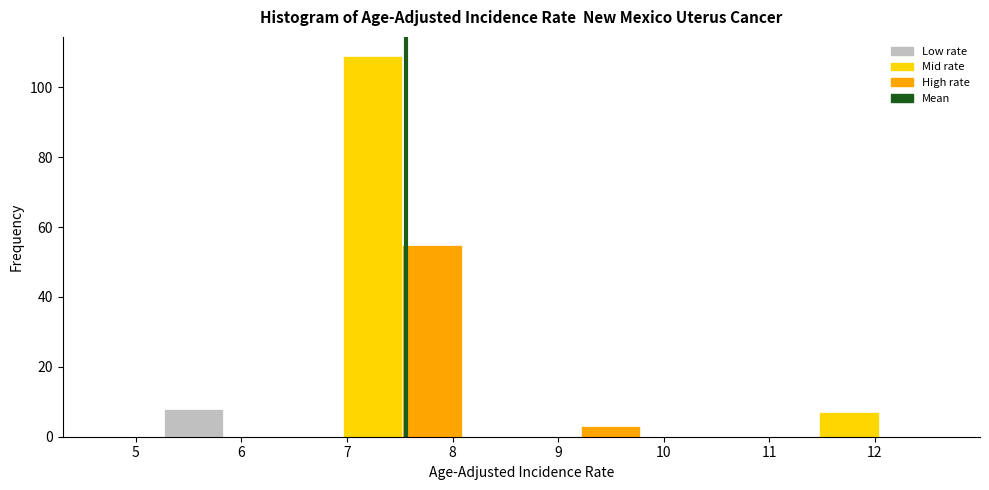

Reading left to right, list every bar in this chart as the range it spans on the x-axis followed by its height. Neither the bar edges nor the heights are printed on the chart, so give them approximately, as read against the axes.

4.7 to 5.3: 0
5.3 to 5.8: 8
5.8 to 6.4: 0
6.4 to 7.0: 0
7.0 to 7.5: 110
7.5 to 8.1: 56
8.1 to 8.7: 0
8.7 to 9.2: 0
9.2 to 9.8: 4
9.8 to 10.3: 0
10.3 to 10.9: 0
10.9 to 11.5: 0
11.5 to 12.0: 8
12.0 to 12.6: 0